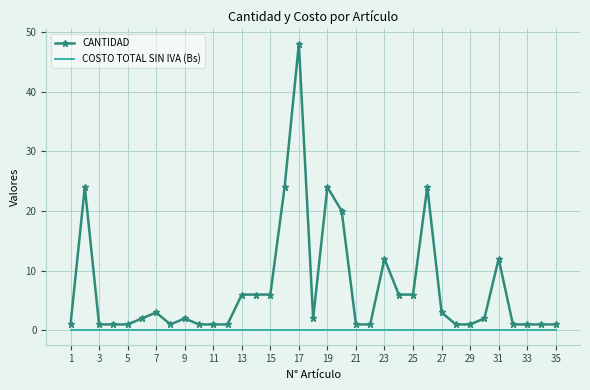

True or false: CANTIDAD and COSTO TOTAL SIN IVA (Bs) cross at least once.

False